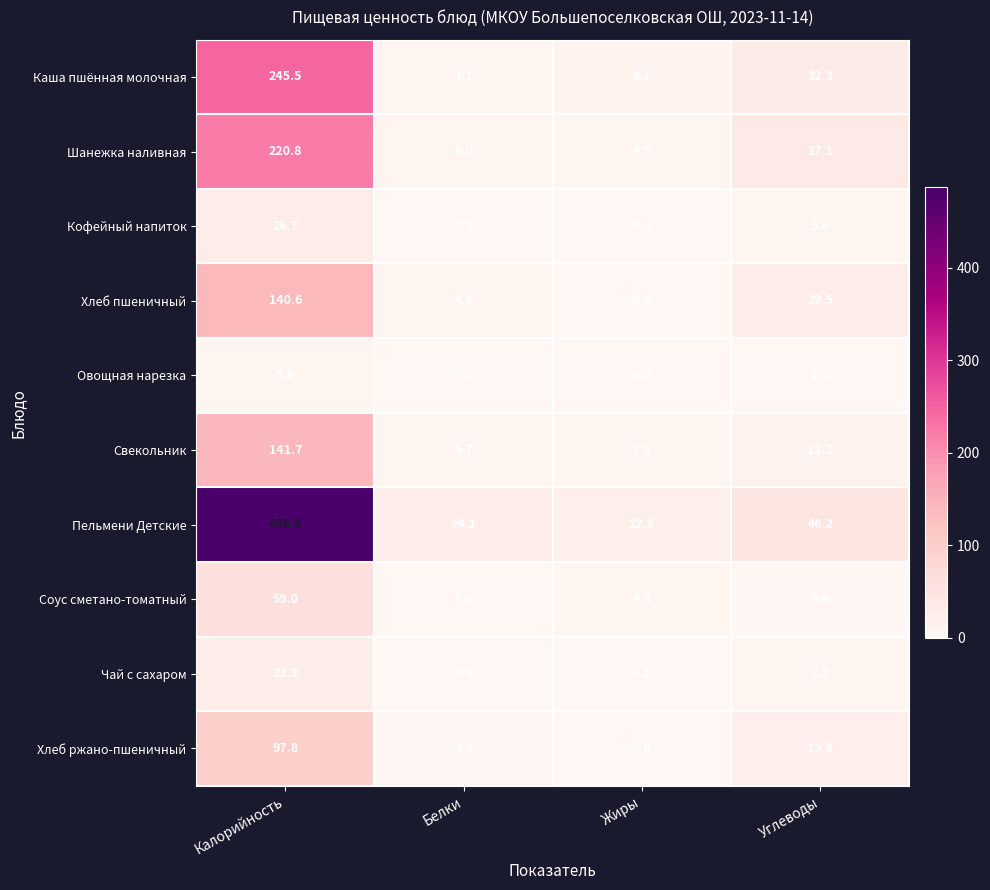

How many series are shown in this chart?

10